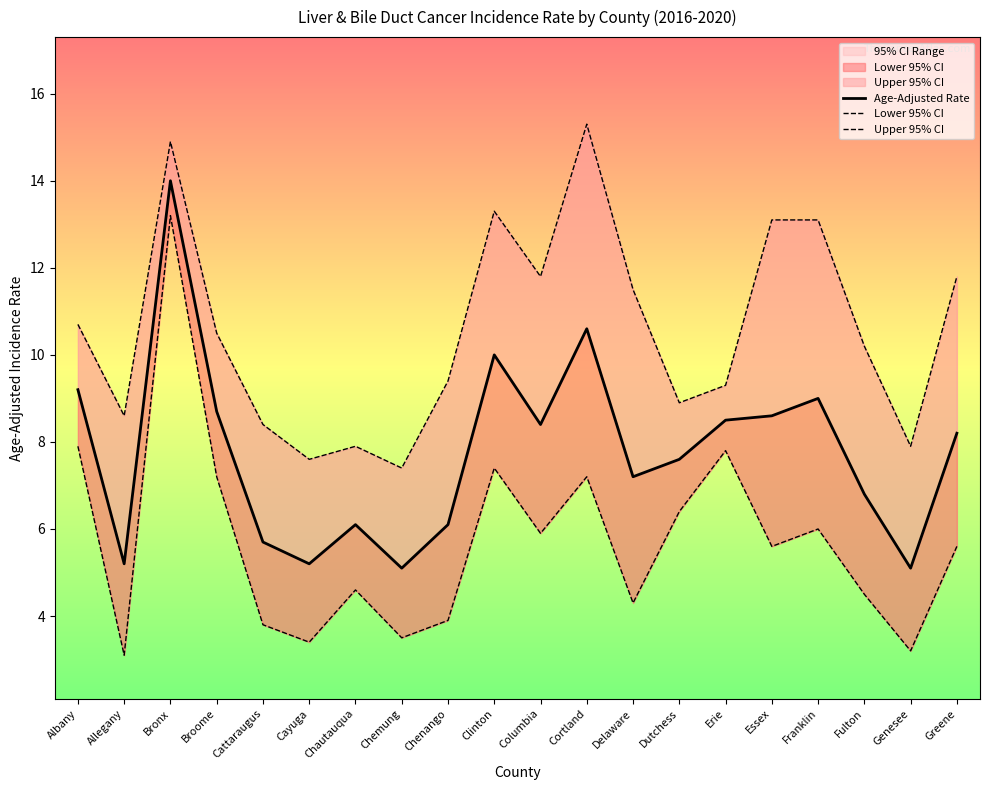

In Lower 95% CI, how many points are lower than both neighbors (excluding endpoints)?

7